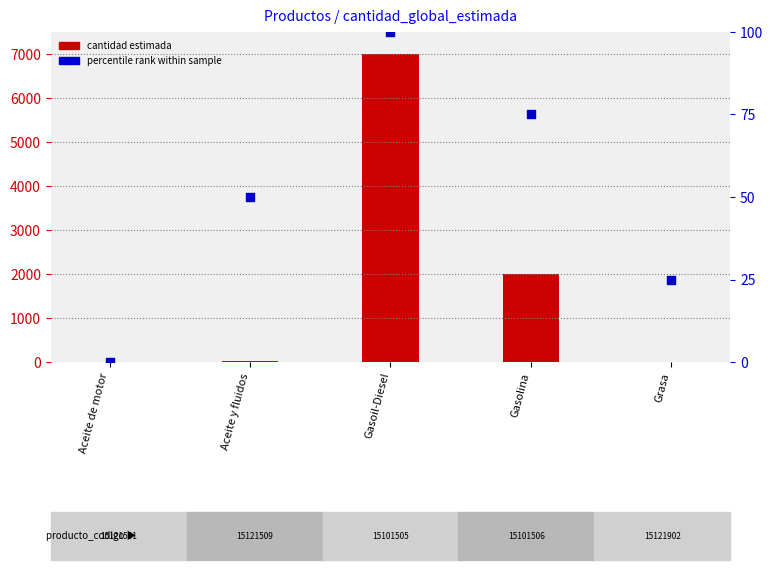

Is the value of percentile rank at Gasolina greater than the value of cantidad estimada at Aceite y fluidos?

Yes